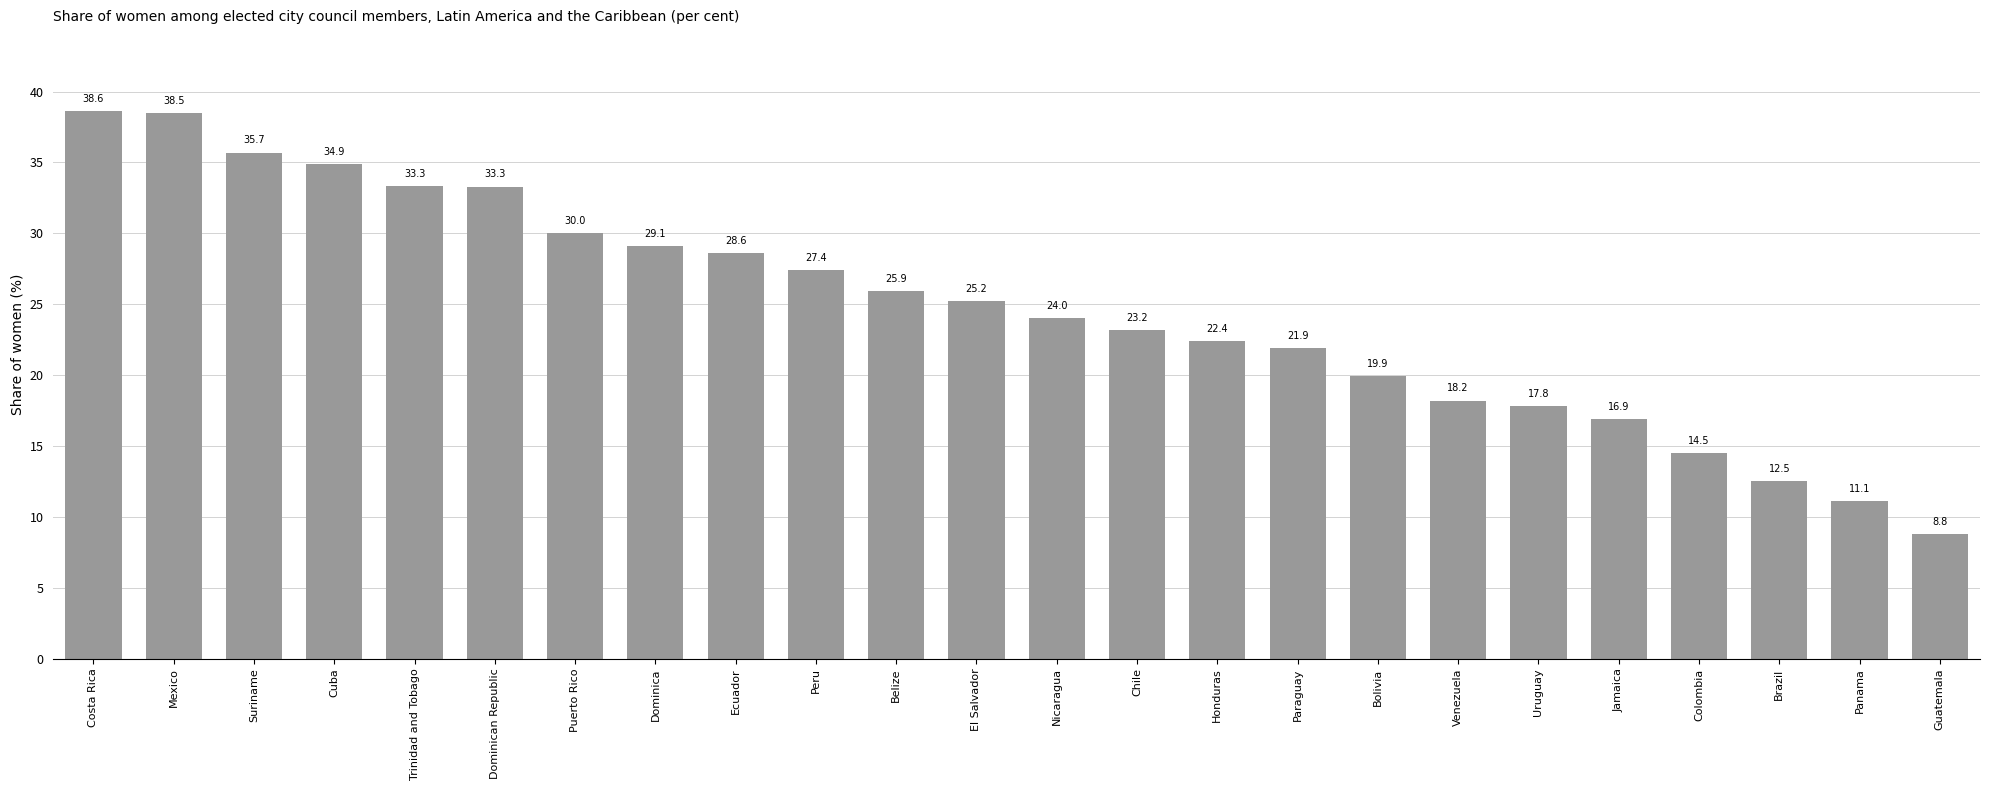

Reading right to left, extract all data points from this chart.

Guatemala=8.8	Panama=11.1	Brazil=12.5	Colombia=14.5	Jamaica=16.9	Uruguay=17.8	Venezuela=18.2	Bolivia=19.9	Paraguay=21.9	Honduras=22.4	Chile=23.2	Nicaragua=24.0	El Salvador=25.2	Belize=25.9	Peru=27.4	Ecuador=28.6	Dominica=29.1	Puerto Rico=30.0	Dominican Republic=33.3	Trinidad and Tobago=33.3	Cuba=34.9	Suriname=35.7	Mexico=38.5	Costa Rica=38.6